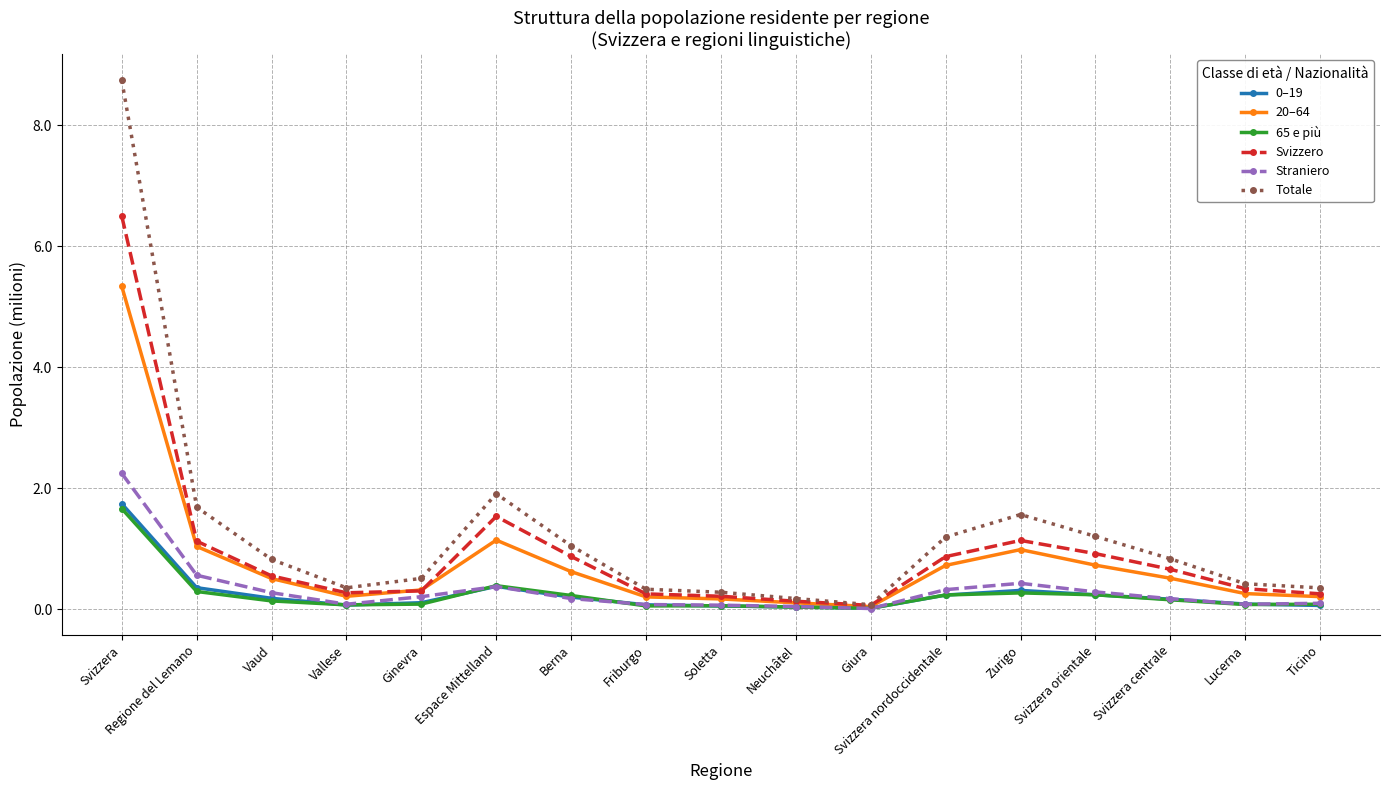

At which label is Svizzero closest to 3?

Espace Mittelland